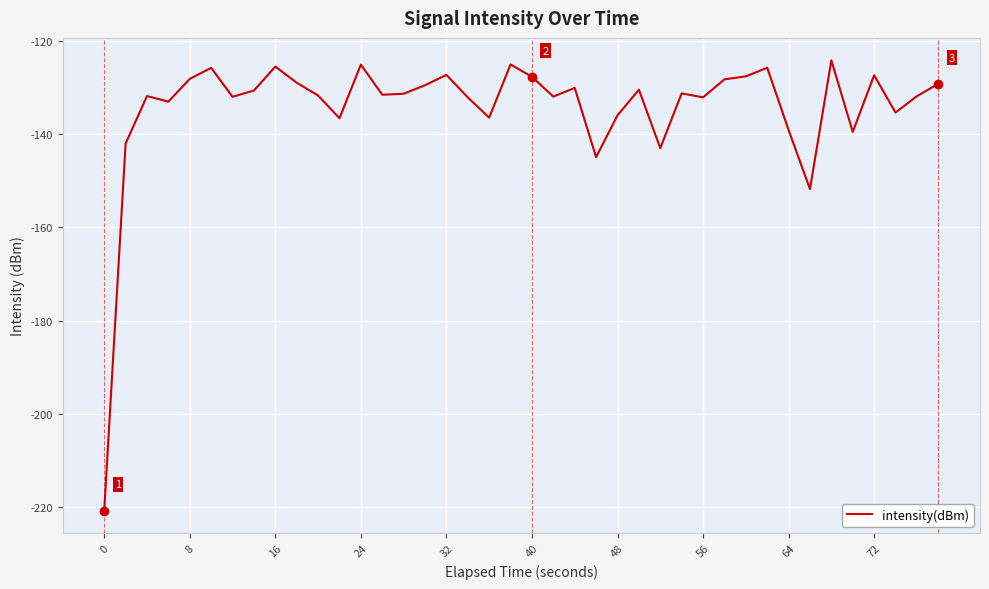

How many series are shown in this chart?

1